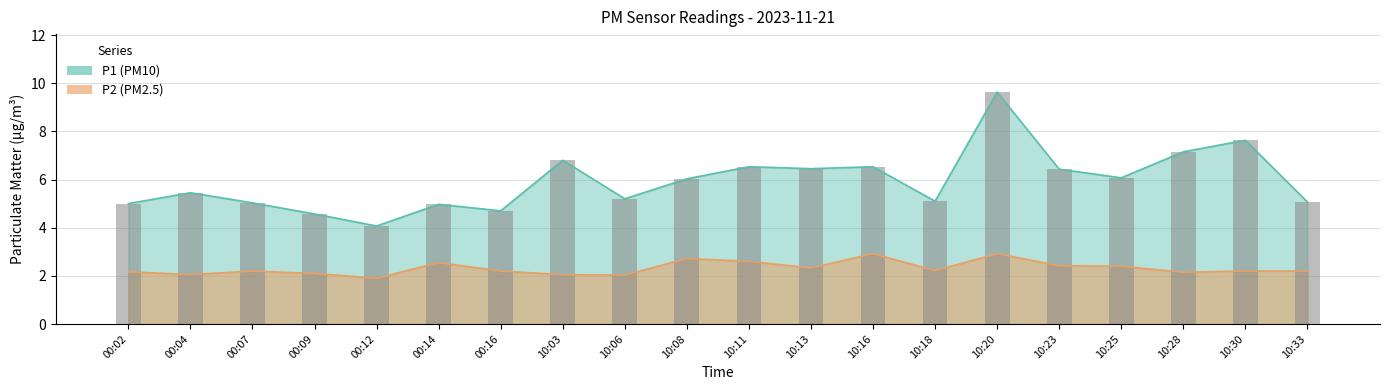

Rank the series at 10:03 from lowest to highest value.

P2, P1